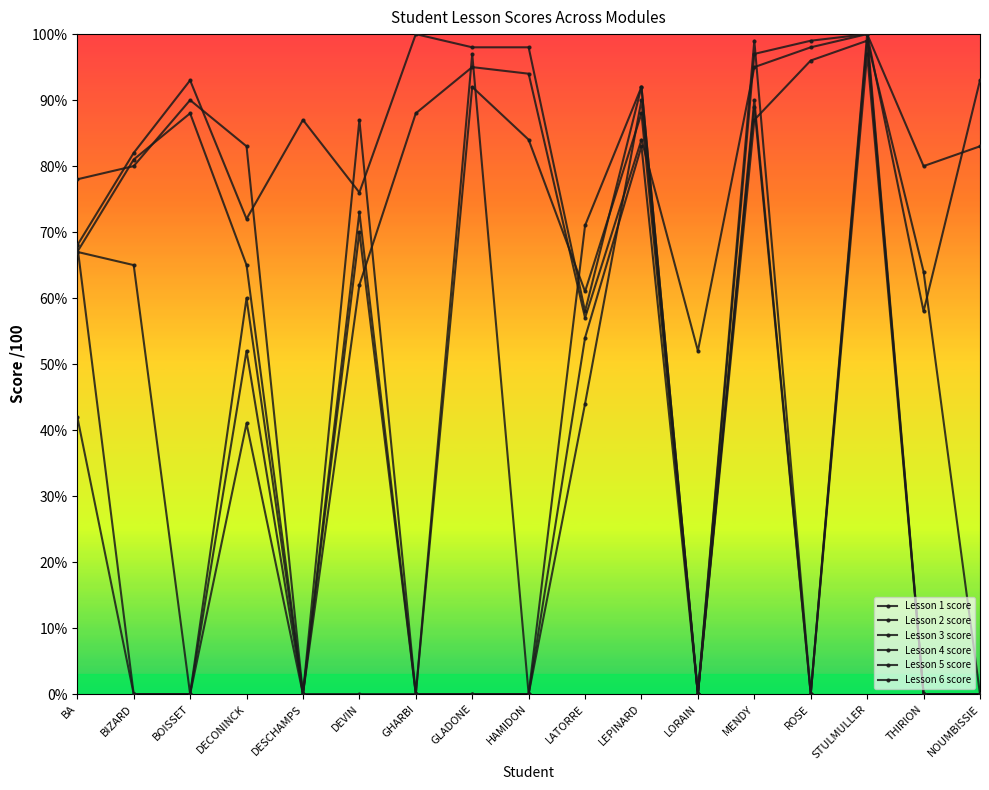

Which category has the highest value across all series?

STULMULLER